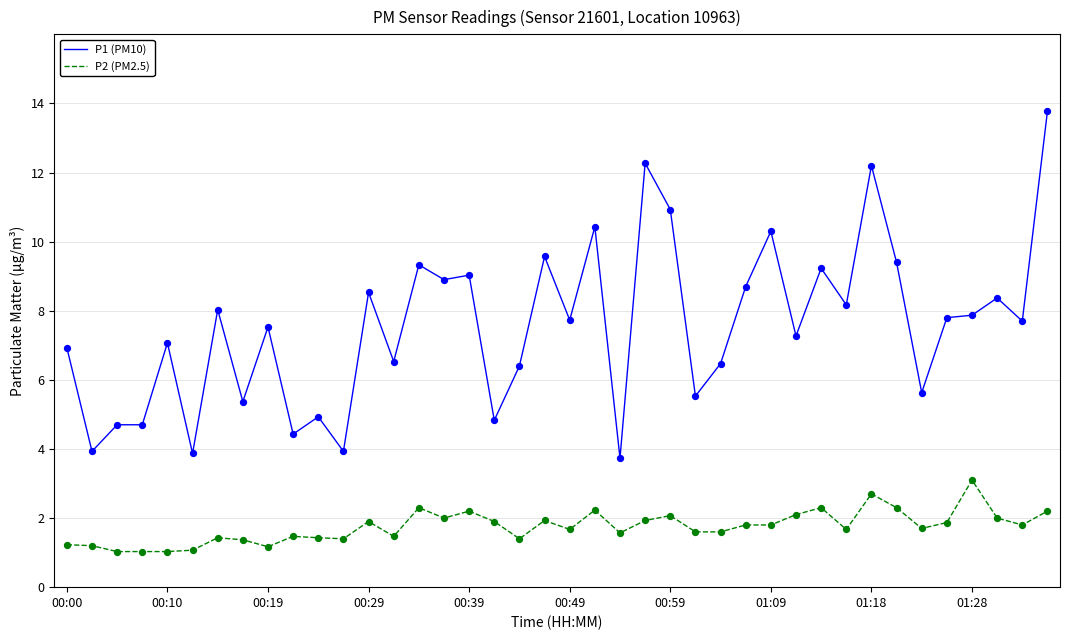

Which series has the largest total across all categories?

P1 (PM10)